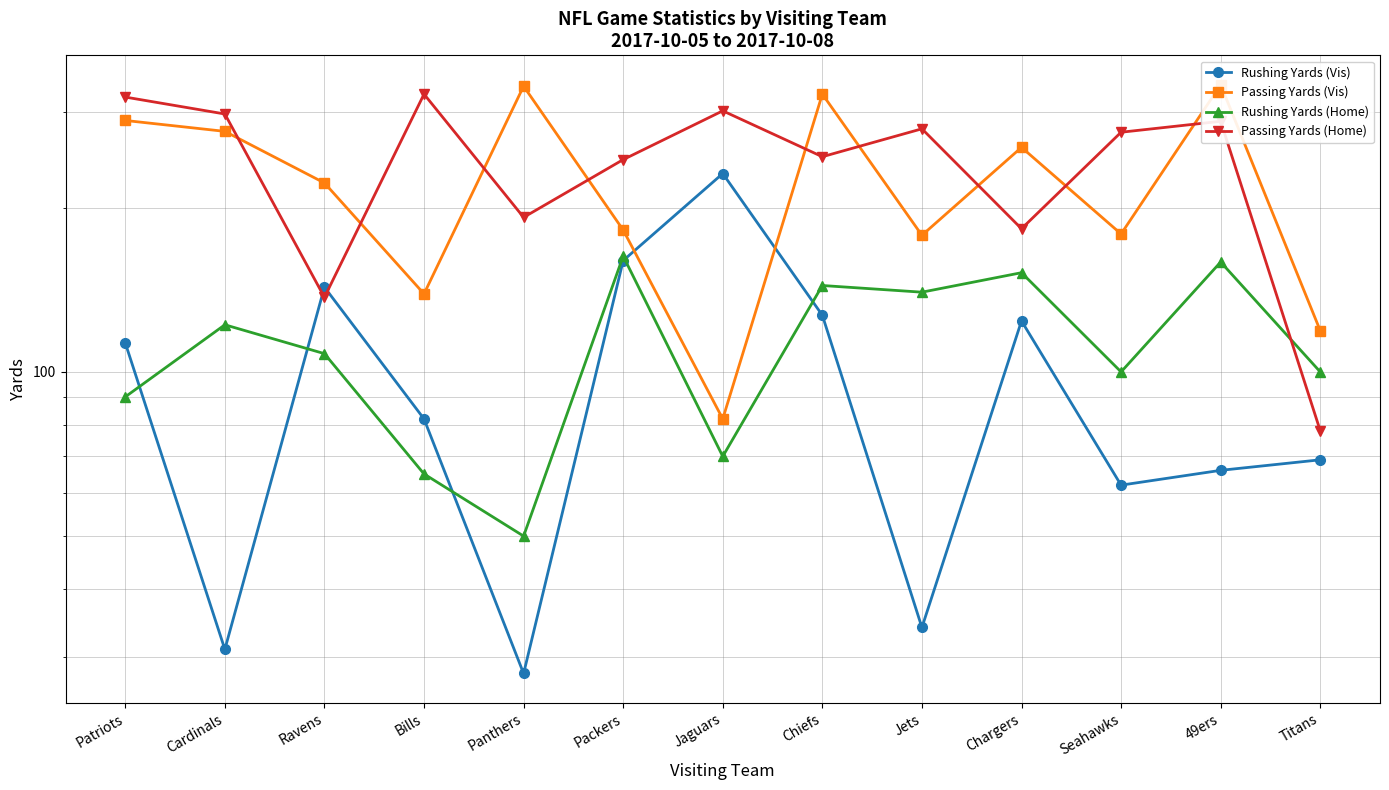

What are all the series names shown in the legend?

Rushing Yards (Vis), Passing Yards (Vis), Rushing Yards (Home), Passing Yards (Home)